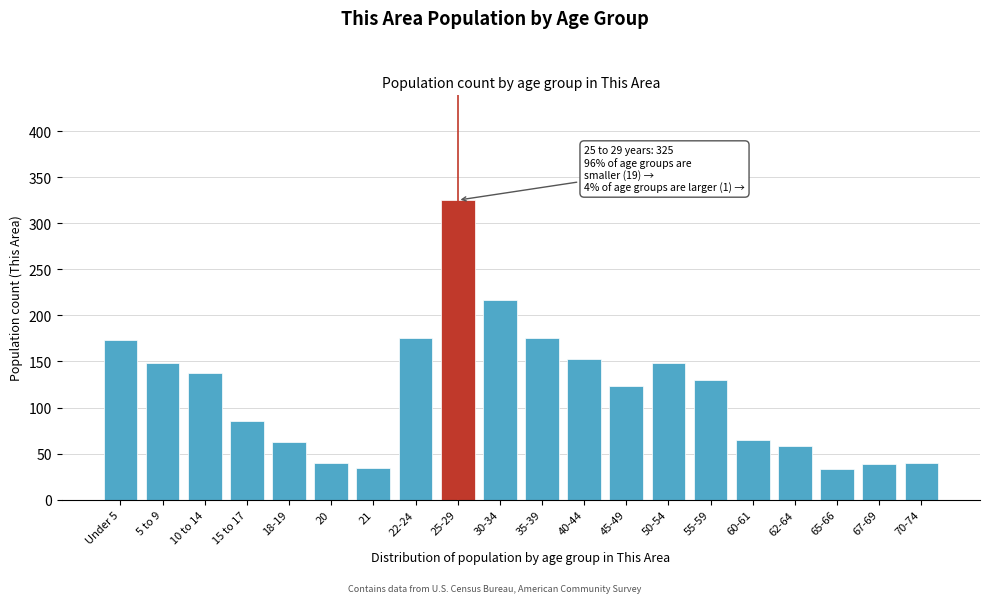

What is the difference between the maximum and minimum values?

292